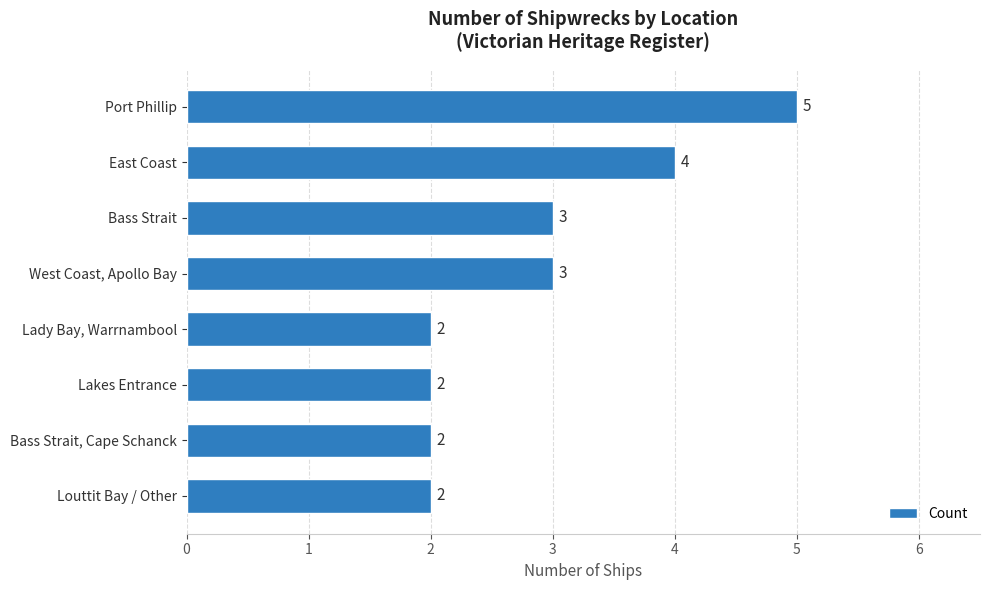

What position from the top is Port Phillip?

1